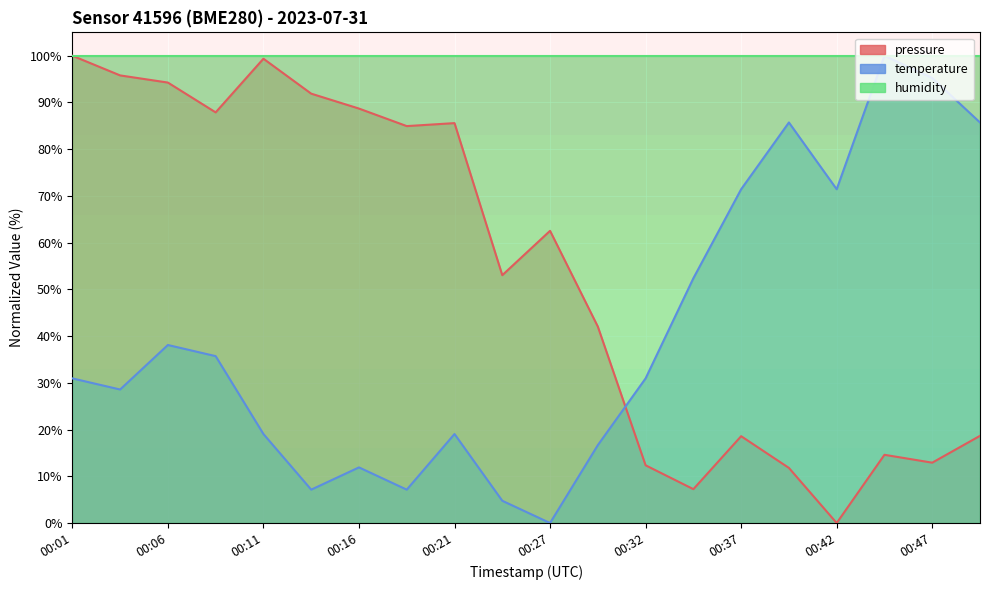

How many positive values does the temperature series have?

19